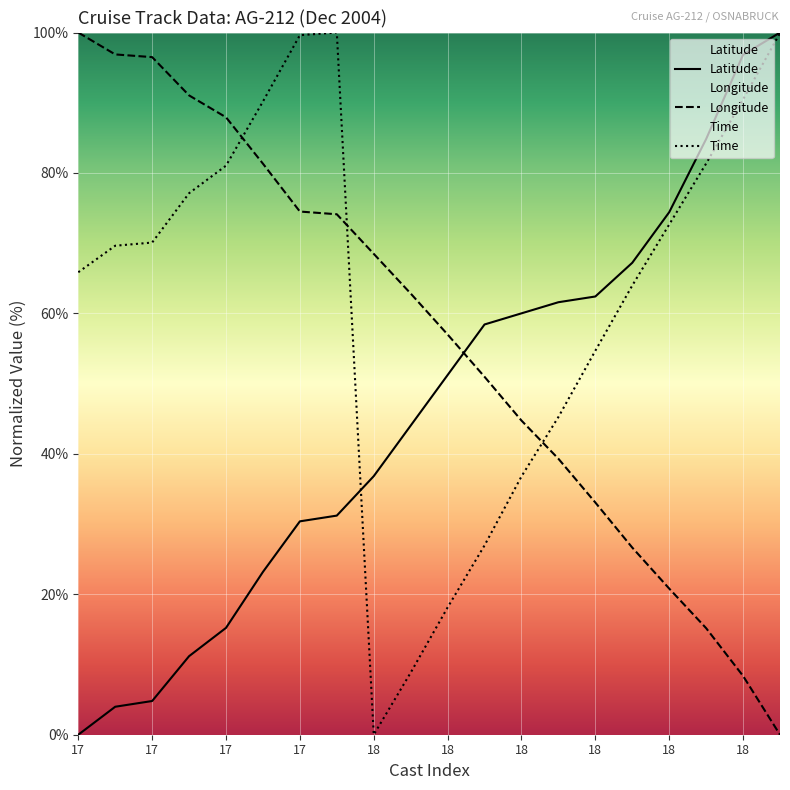

Reading right to left, extract all data points from this chart.

Latitude: 100.0	96.8	84.8	74.4	67.2	62.4	61.6	60.0	58.4	51.2	44.0	36.8	31.2	30.4	23.2	15.2	11.2	4.8	4.0	0.0
Longitude: 0.0	8.4	15.2	20.8	26.6	33.1	39.3	44.7	51.0	57.0	62.8	68.5	74.1	74.5	81.3	87.9	91.0	96.5	96.9	100.0
Time: 99.9	90.5	81.3	72.7	64.0	54.7	45.2	36.8	27.0	18.1	8.8	0.0	100.0	99.6	90.2	81.0	77.1	70.1	69.6	65.9